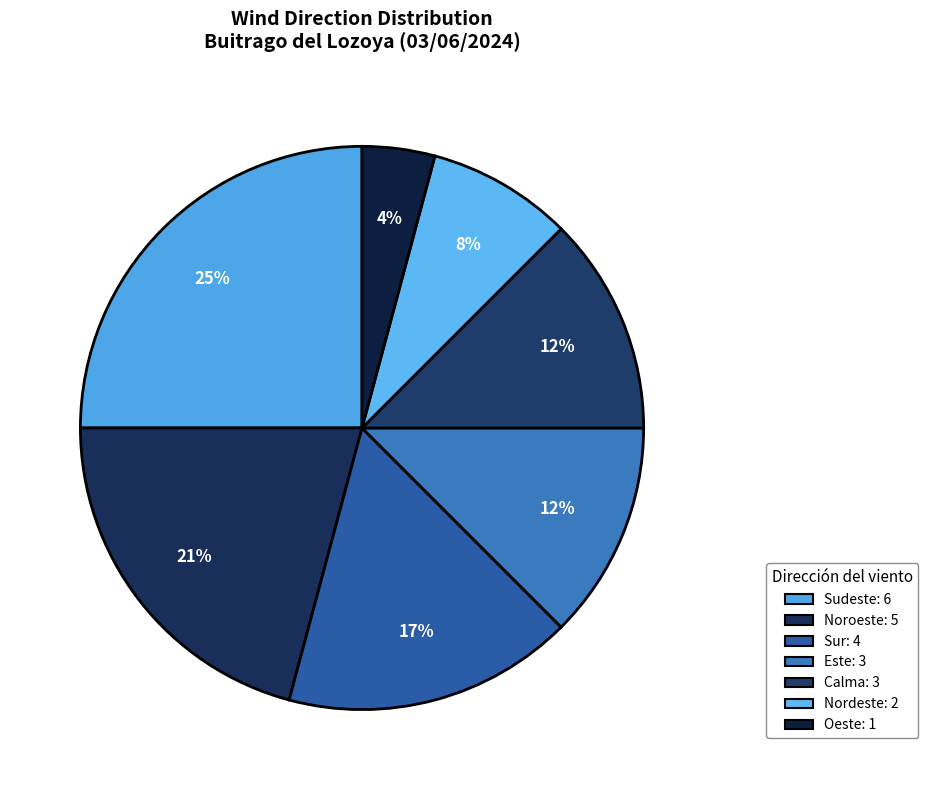

Which category has the smallest portion of the pie?

Oeste